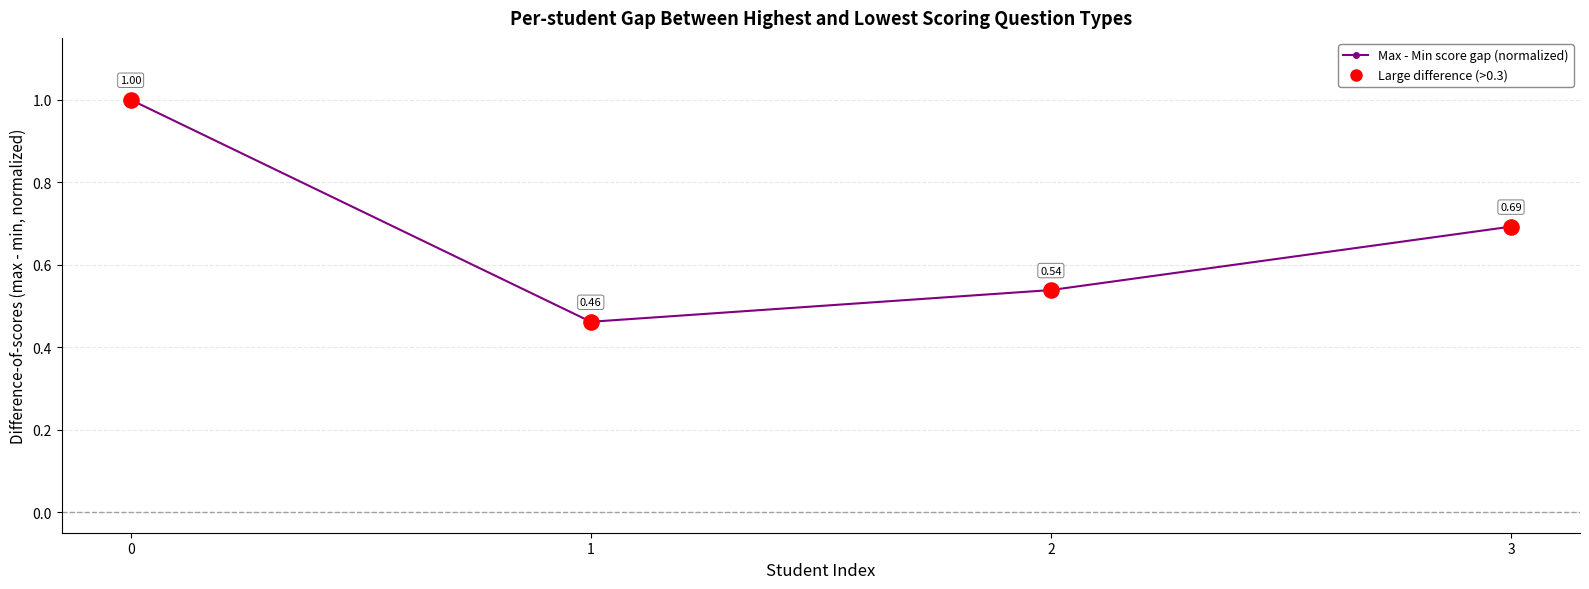

Which has a higher value, 3 or 2?

3